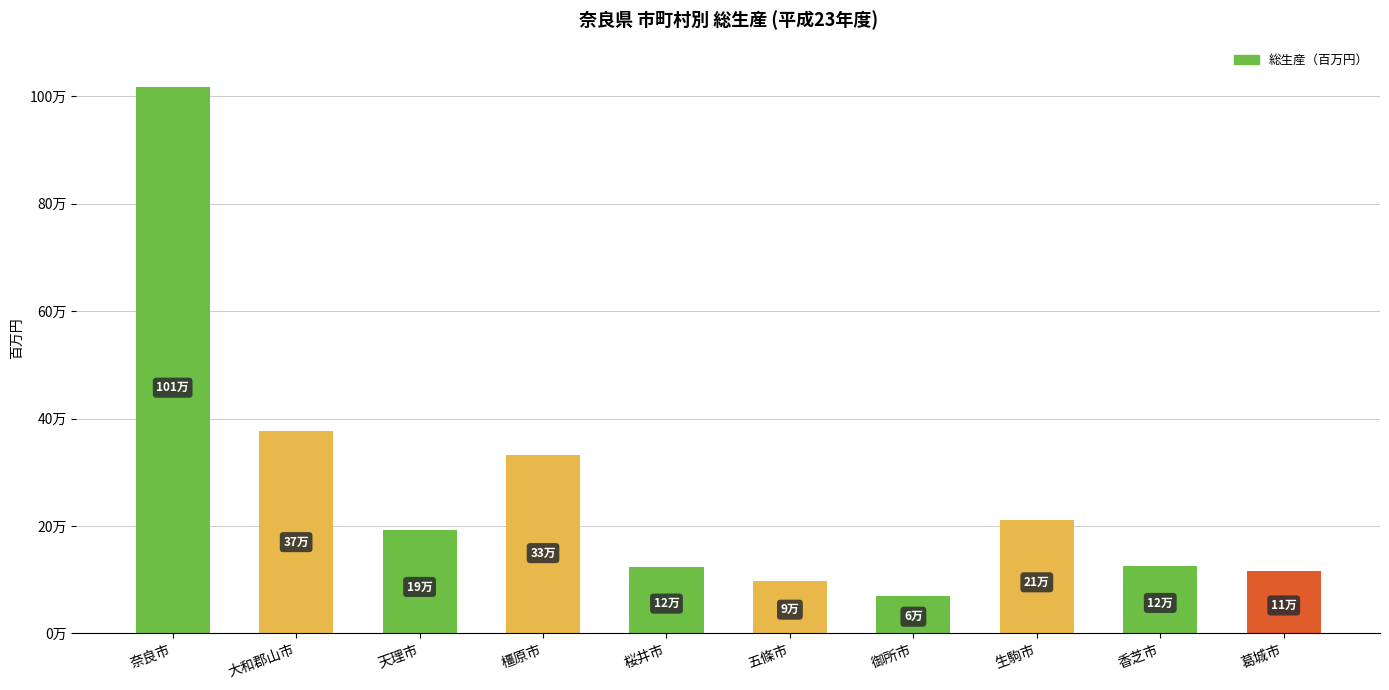

The value at 天理市 is 192182. True or false?

True